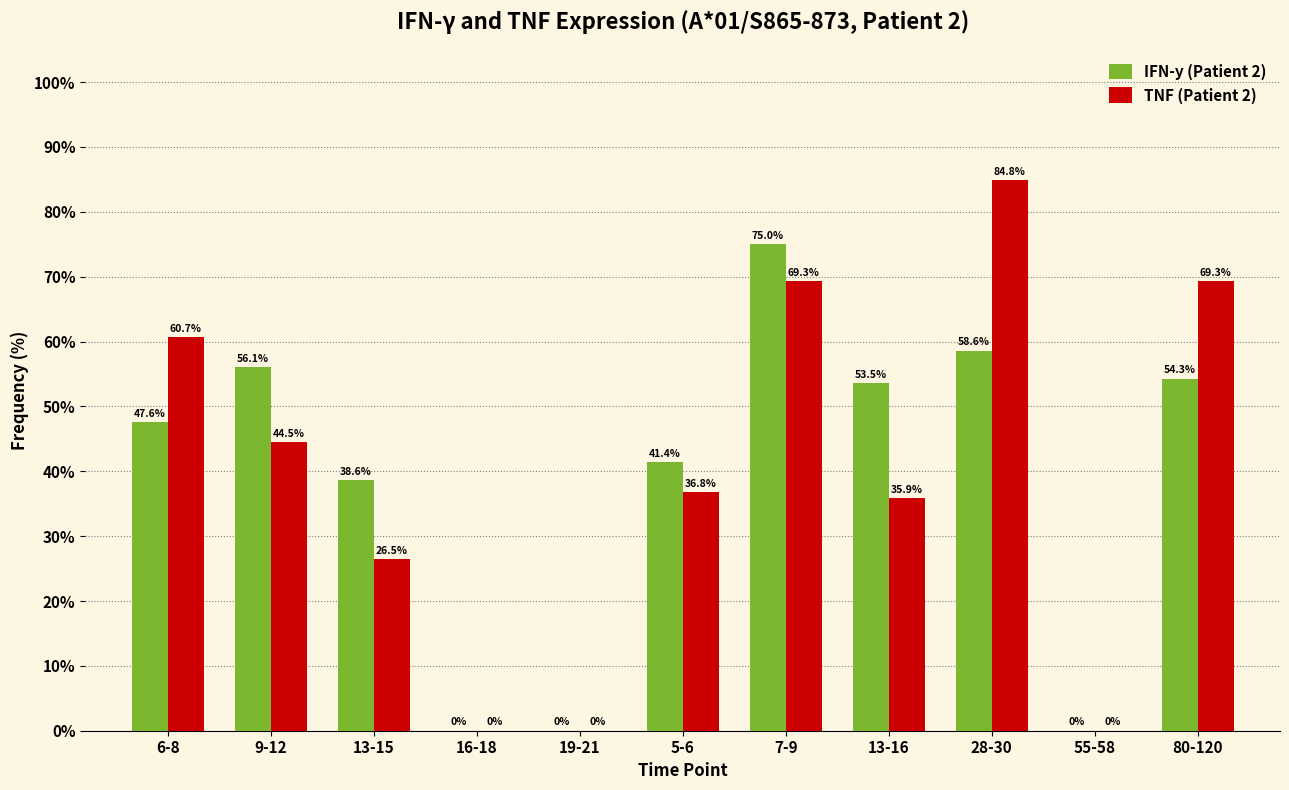

Reading right to left, transcribe all the data shown in this chart.

IFN-y (Patient 2): 80-120=54.3	55-58=0.0	28-30=58.6	13-16=53.5	7-9=75.0	5-6=41.4	19-21=0.0	16-18=0.0	13-15=38.6	9-12=56.1	6-8=47.6
TNF (Patient 2): 80-120=69.3	55-58=0.0	28-30=84.8	13-16=35.9	7-9=69.3	5-6=36.8	19-21=0.0	16-18=0.0	13-15=26.5	9-12=44.5	6-8=60.7